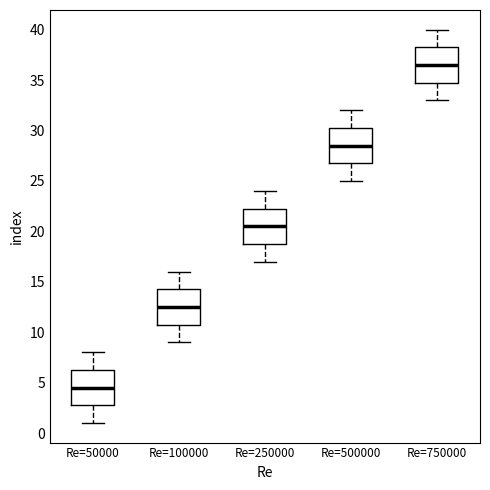

Reading left to right, transcribe this box plot: for each box, give where its median line is, the range the box spans, and where its two whiskers end, as read against the y-axis. The values are not printed on the chart, so give them approximately, as read against the axis.

Re=50000: median 4.5, box 3.0 to 6.5, whiskers 1.0 to 8.0
Re=100000: median 12.5, box 11.0 to 14.5, whiskers 9.0 to 16.0
Re=250000: median 20.5, box 19.0 to 22.5, whiskers 17.0 to 24.0
Re=500000: median 28.5, box 27.0 to 30.5, whiskers 25.0 to 32.0
Re=750000: median 36.5, box 35.0 to 38.5, whiskers 33.0 to 40.0